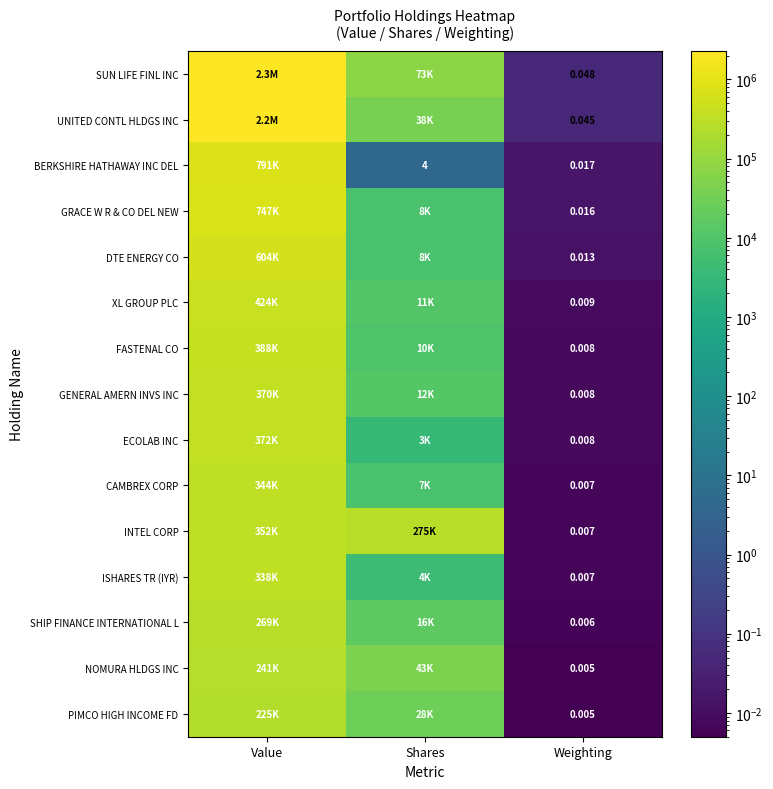

At which label does INTEL CORP first exceed 275000?

Value